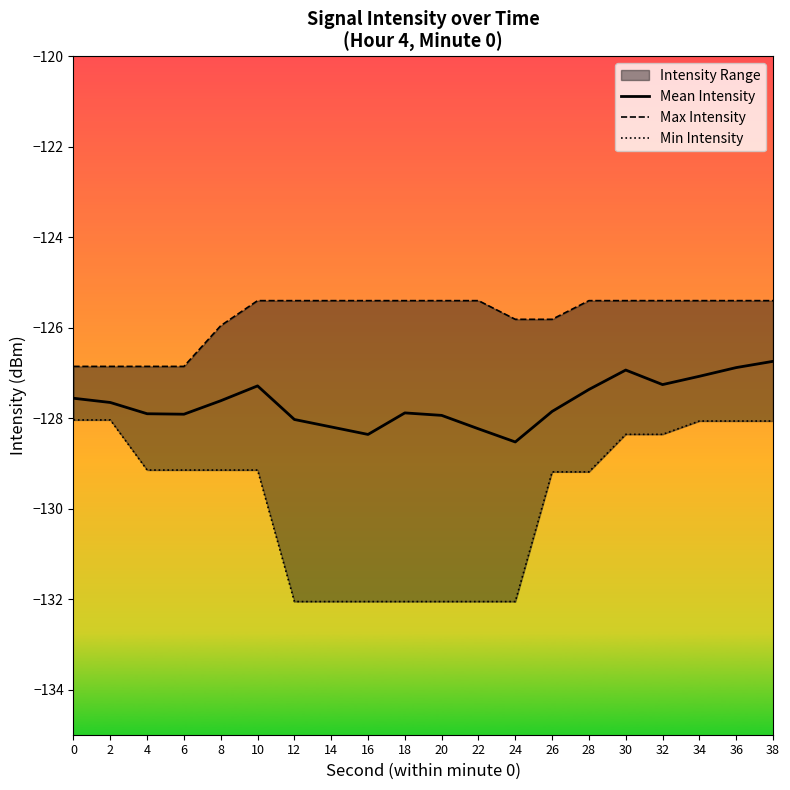

Is it true that Max Intensity equals -125.4 at 12?

True